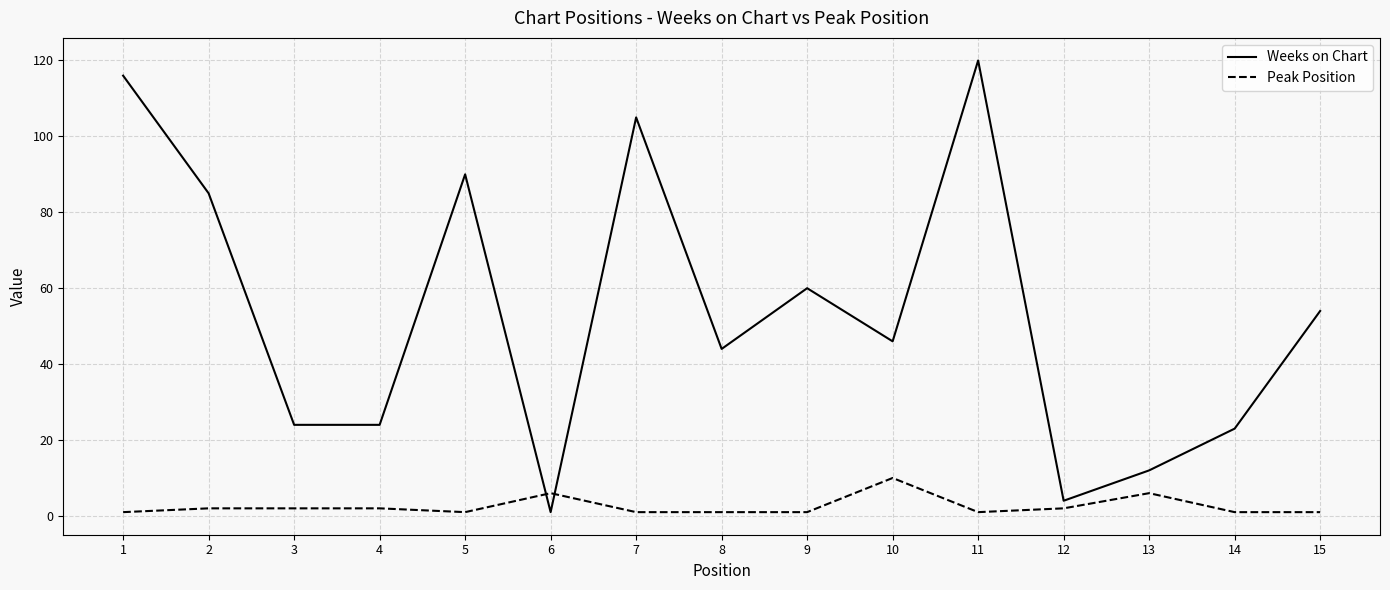

After their last crossing, which series has the higher values: Peak Position or Weeks on Chart?

Weeks on Chart